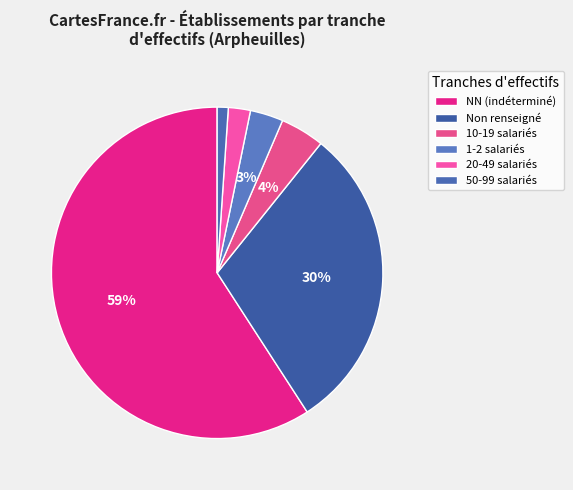

How many segments does this pie chart have?

6